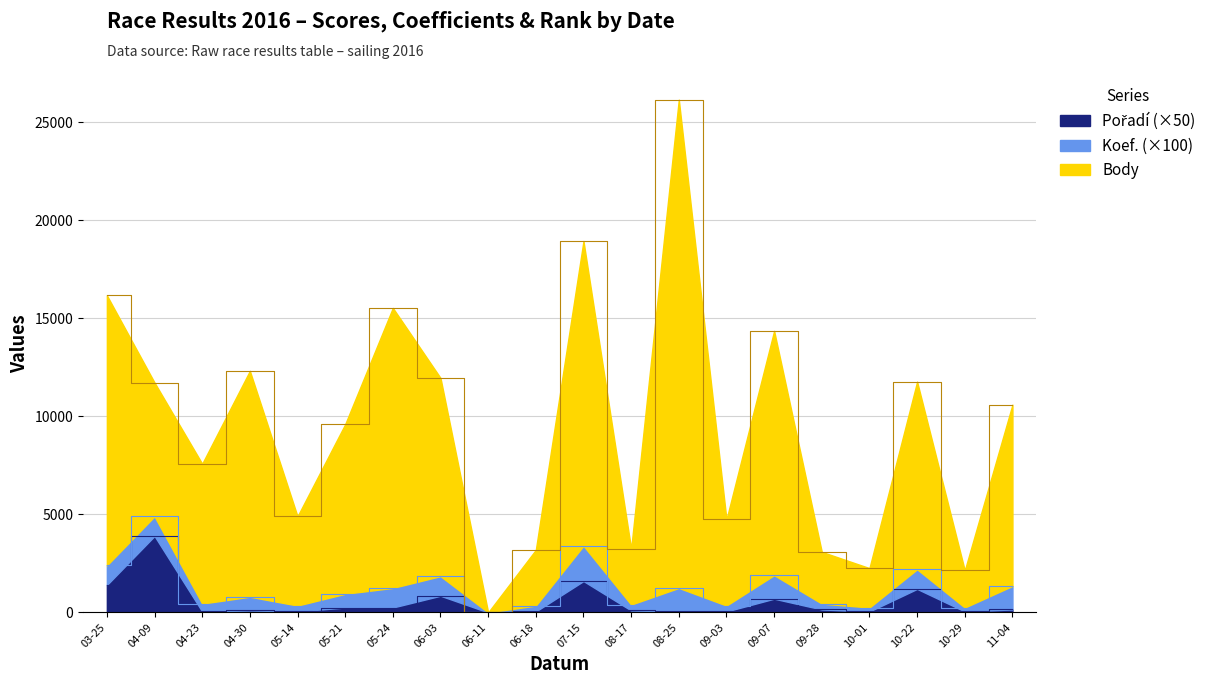

At which category is the sum across all series the highest?

08-25